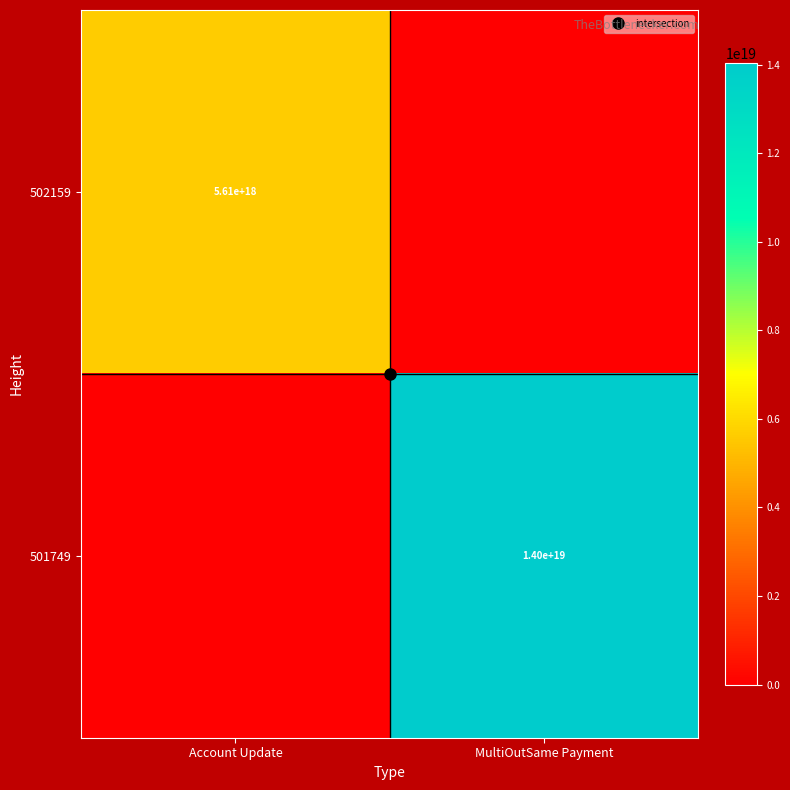

Count the number of categories in the chart.

2